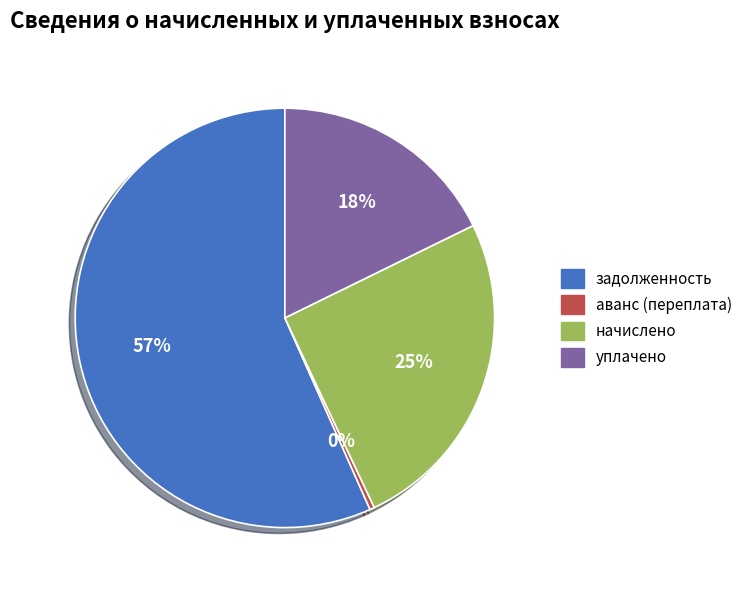

Rank the categories by value from lowest to highest.

аванс (переплата), уплачено, начислено, задолженность